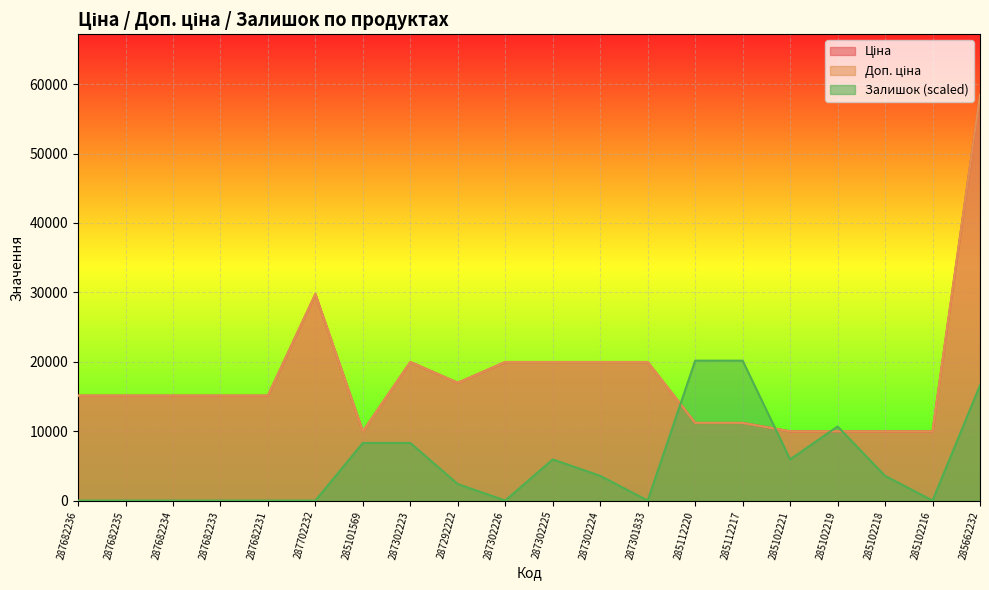

What is the difference between the highest and lowest values at 287682236?

15120.0